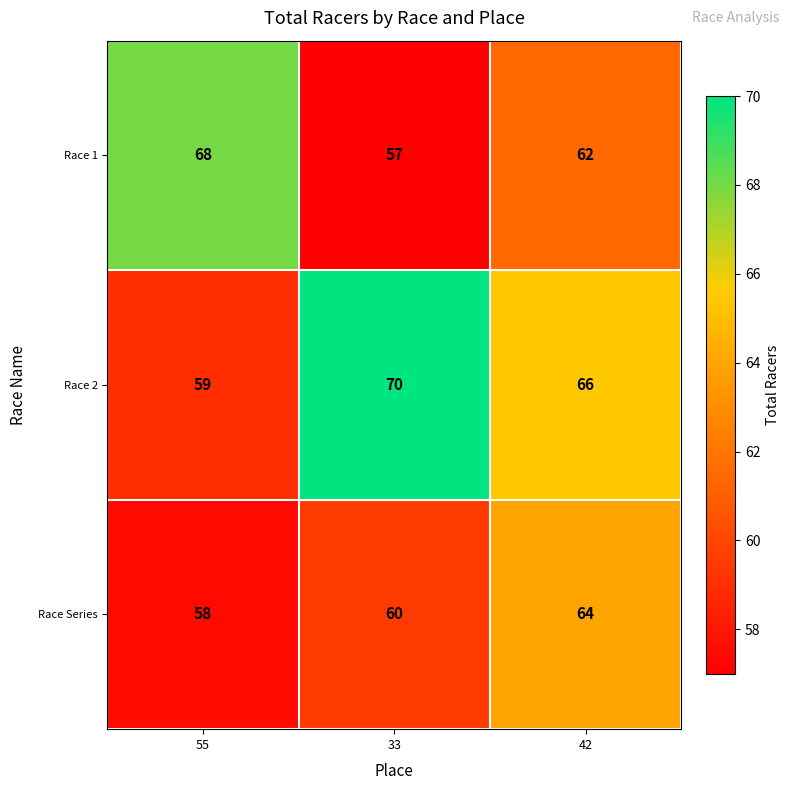

List the series in order of their peak value, lowest first.

Race Series, Race 1, Race 2